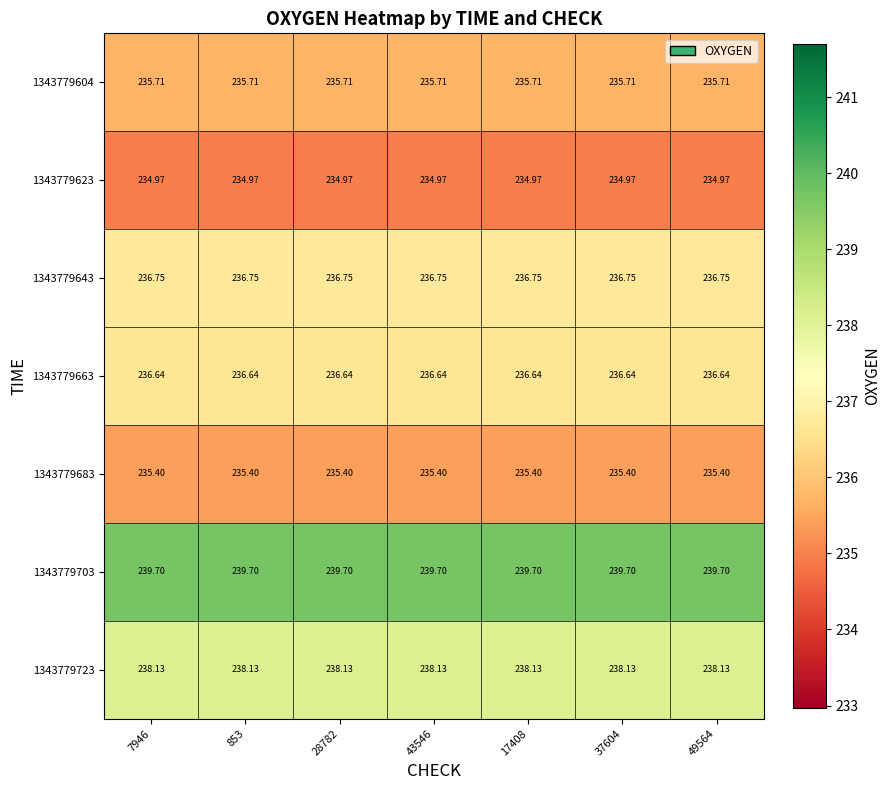

Is the value of 1343779643 at 853 greater than the value of 1343779604 at 49564?

Yes